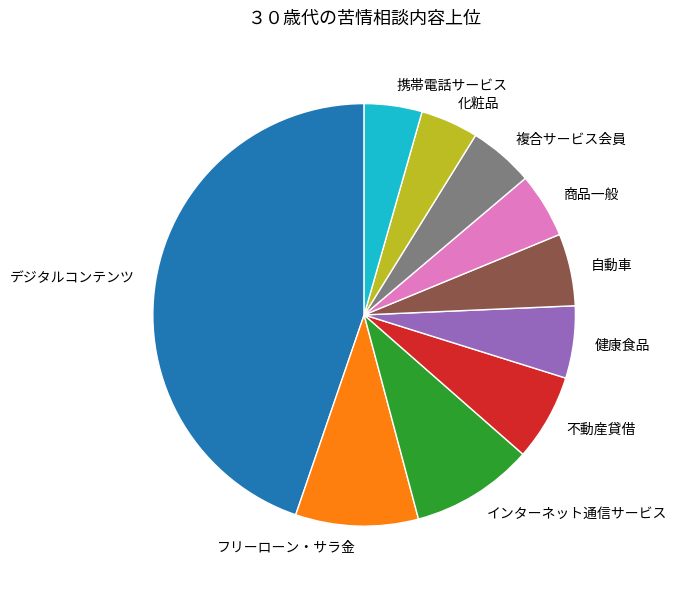

Between 化粧品 and 健康食品, which is larger?

健康食品